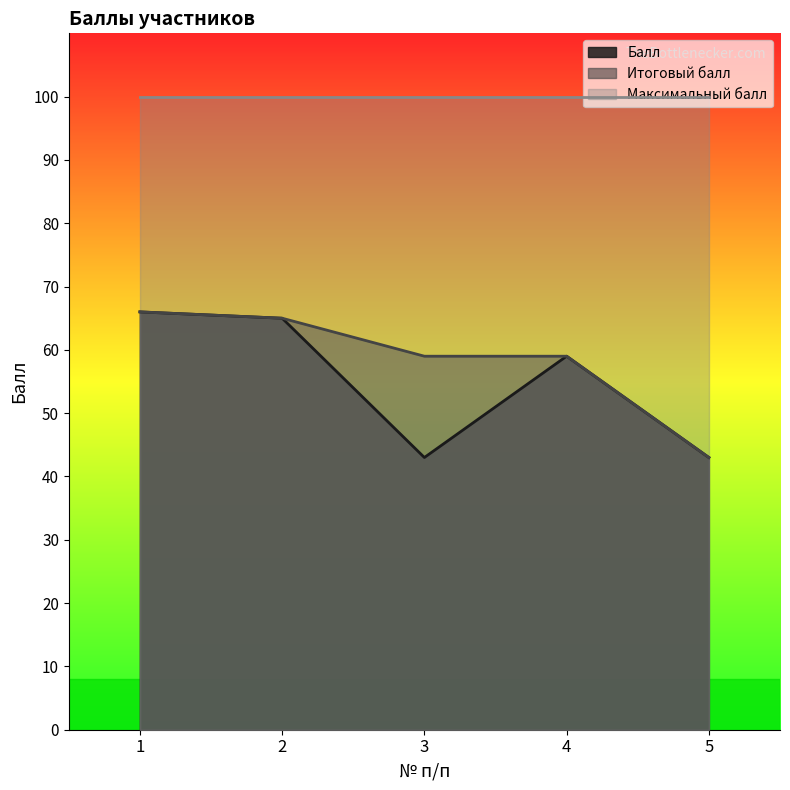

Is it true that Балл equals 56 at 3?

False